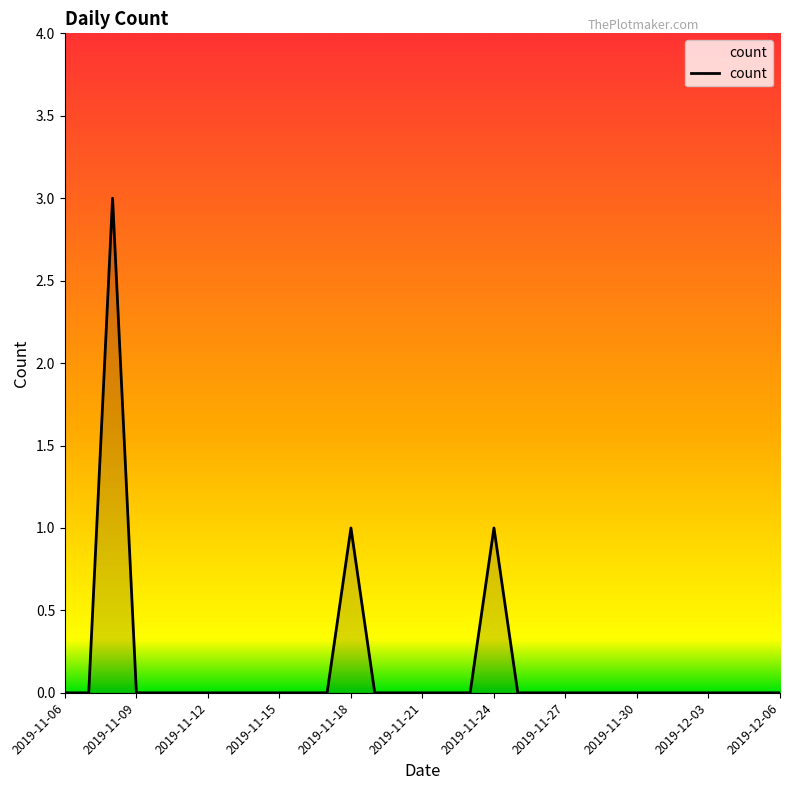

What is the greatest value displayed?

3